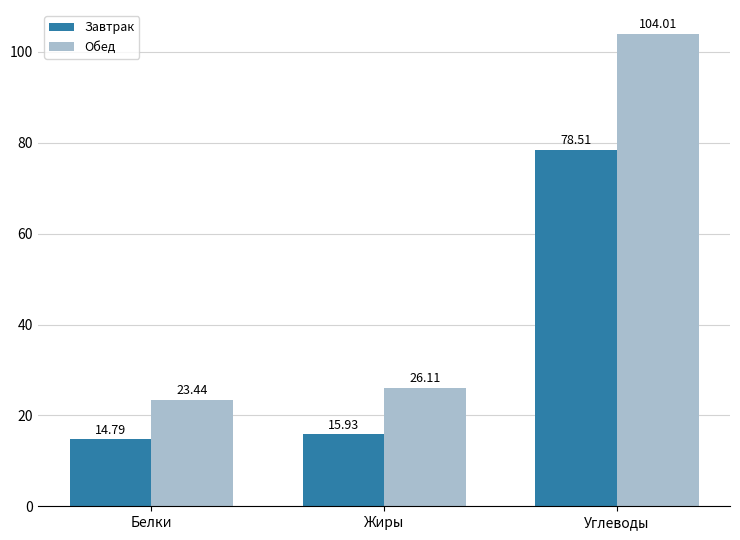

What is the total value across all series at Углеводы?

182.5